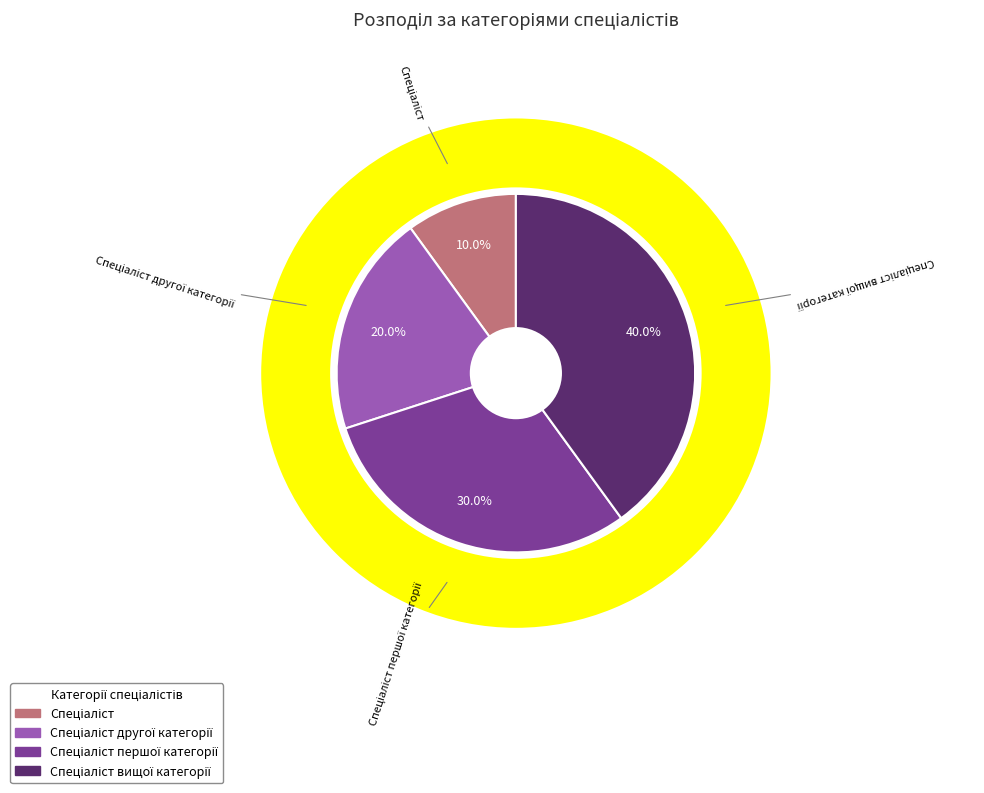

Which slice is the smallest?

Спеціаліст